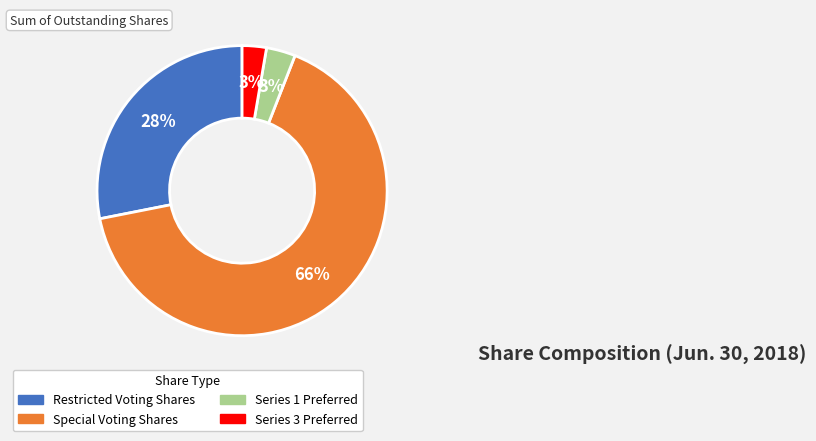

What percentage is the Special Voting Shares slice, to the nearest percent?

66%